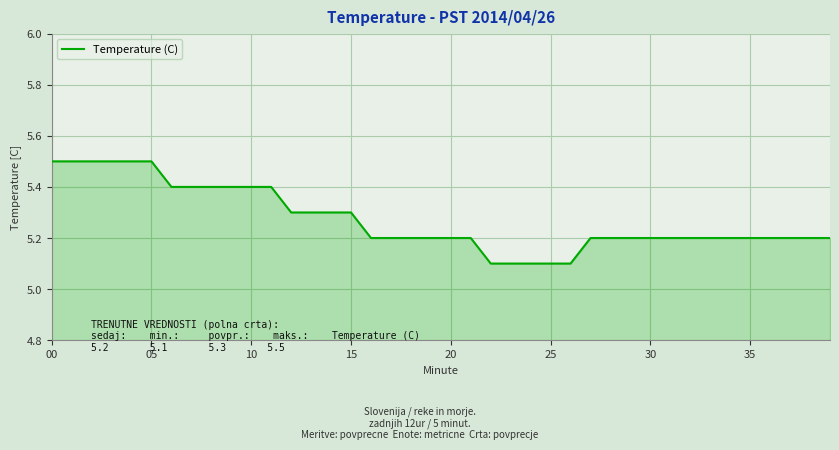

What is the smallest value displayed?

5.1